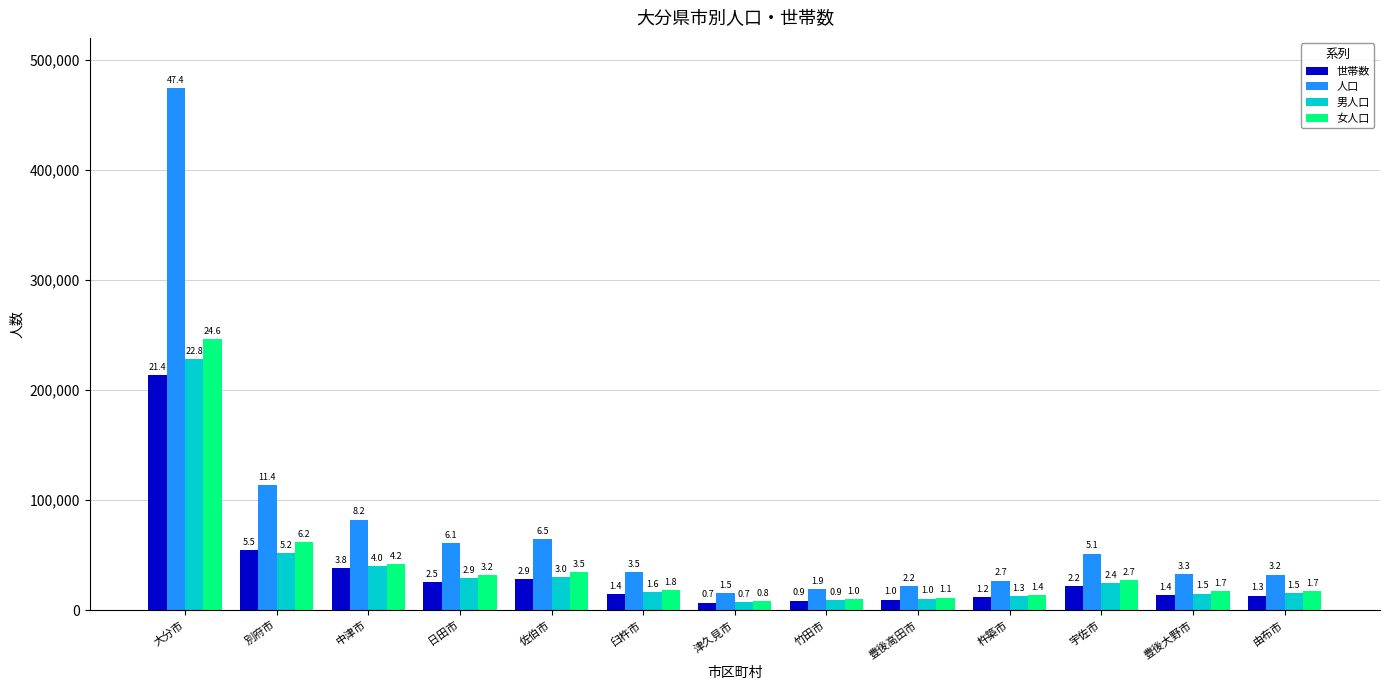

What is the smallest value displayed?

6781